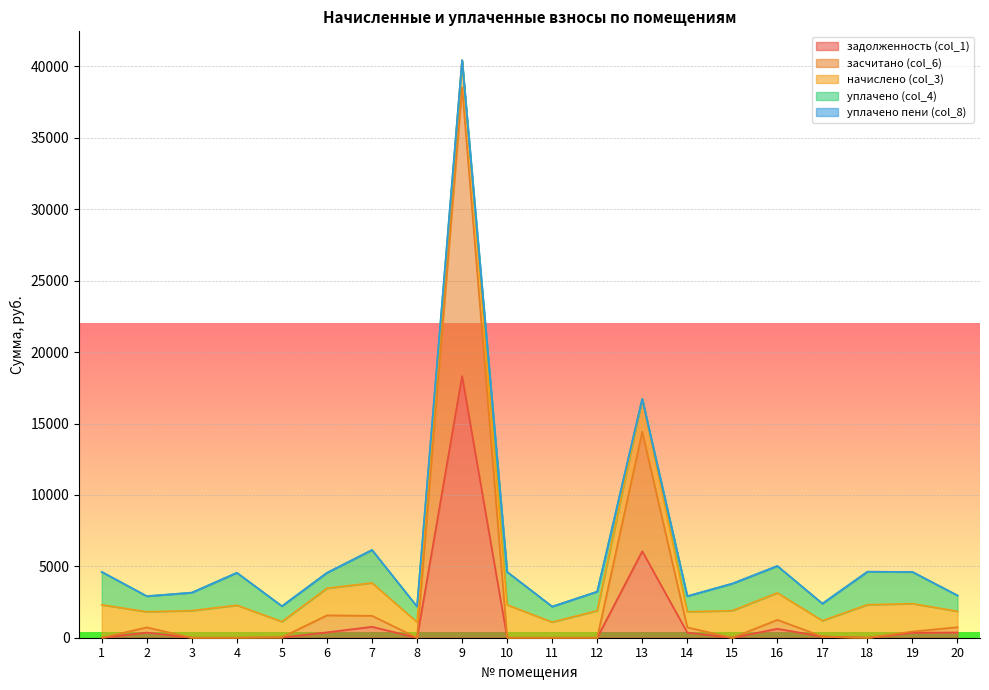

How many lines are shown in the chart?

5